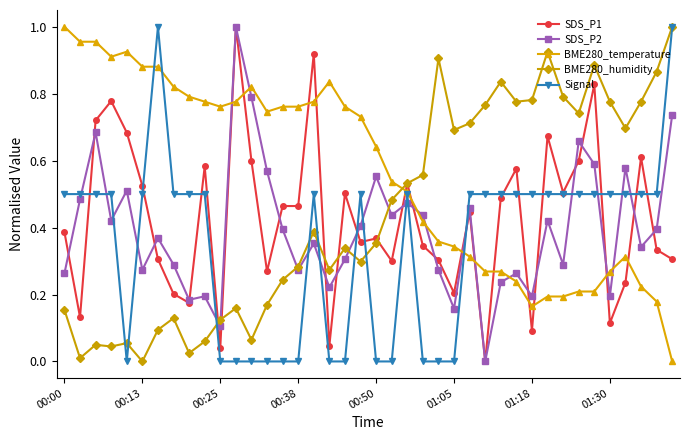

True or false: Signal has more than 2 interior local peaks.

True